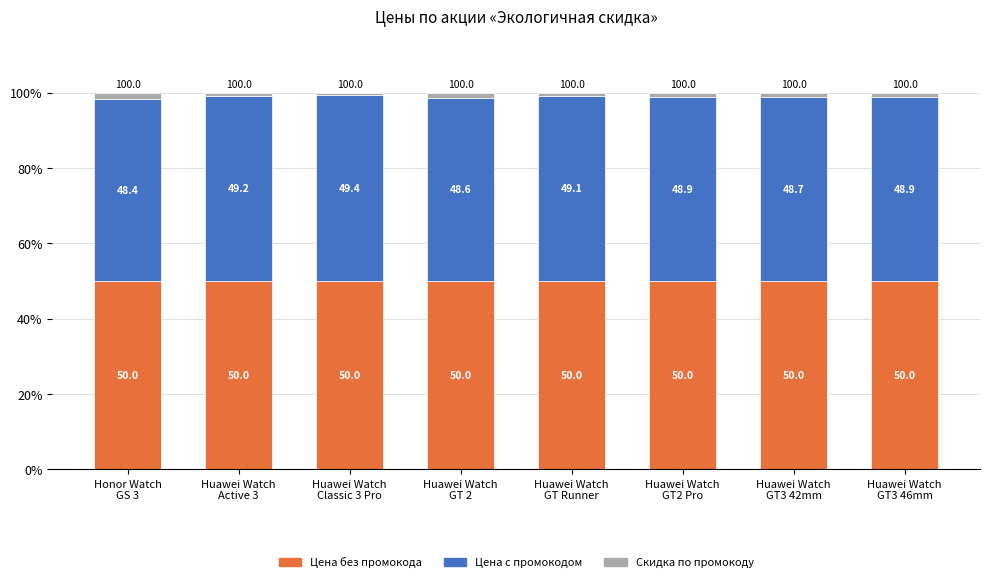

Reading left to right, what are the values for Цена без промокода?

50.0	50.0	50.0	50.0	50.0	50.0	50.0	50.0